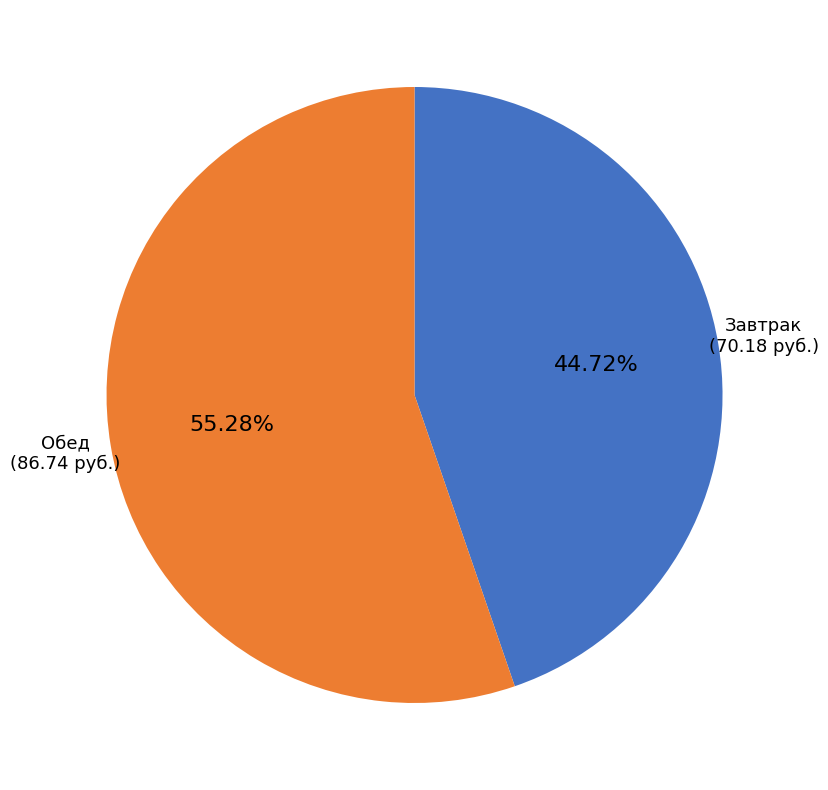

To the nearest percent, what is the combined percentage of Обед and Завтрак?

100%